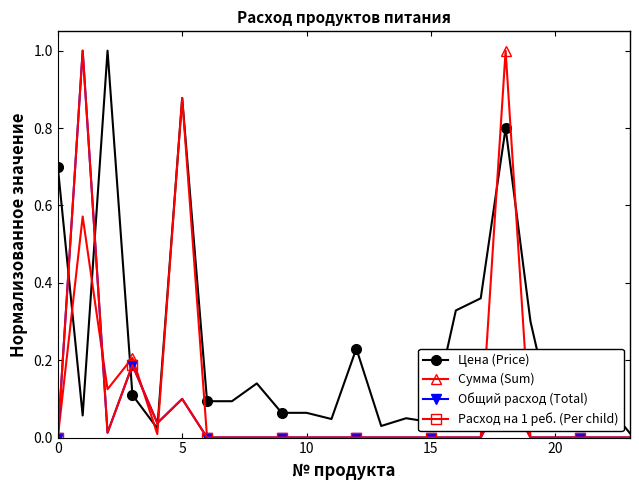

What is the label of the 17th point from the right?

7